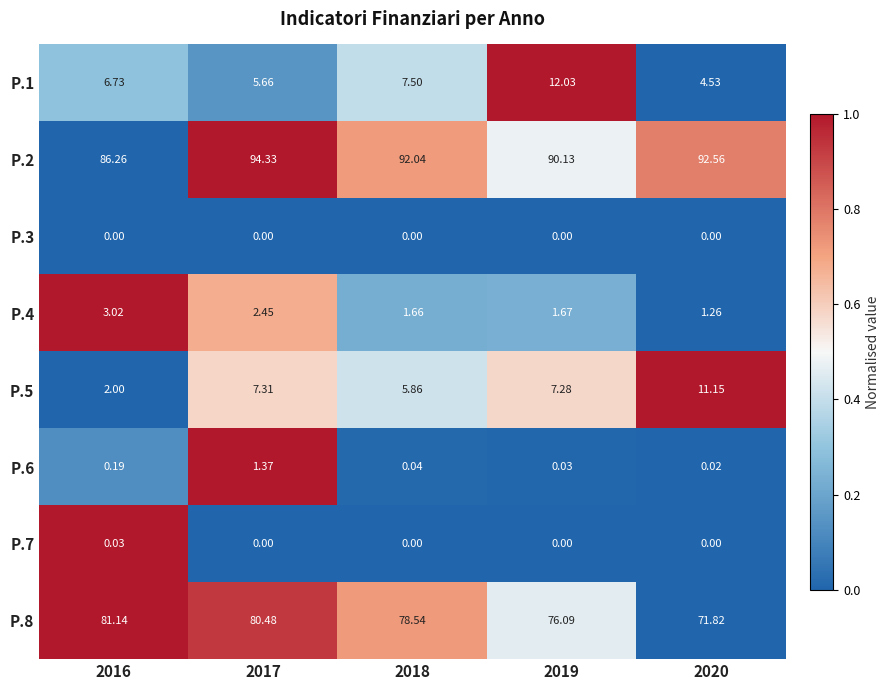

Is the value of P.4 at 2020 greater than the value of P.7 at 2018?

Yes